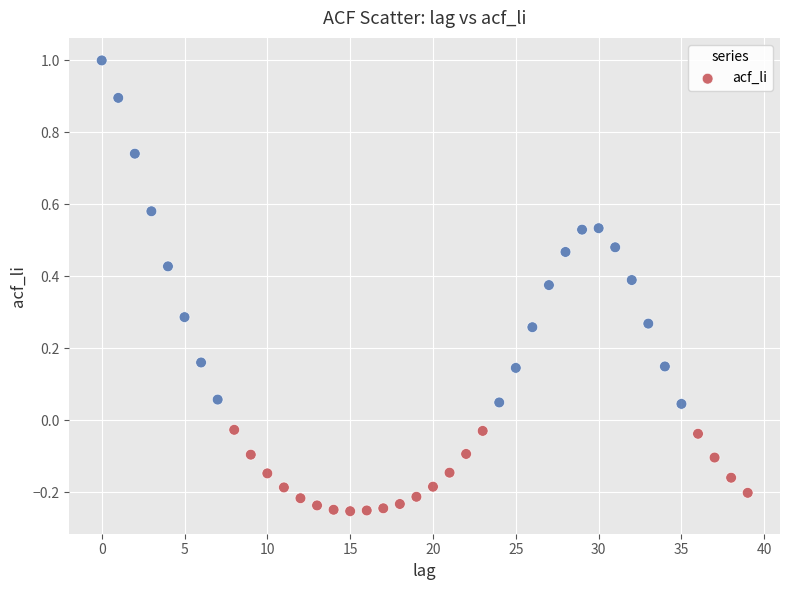

What is the range of Y values (max minus min)?

1.3